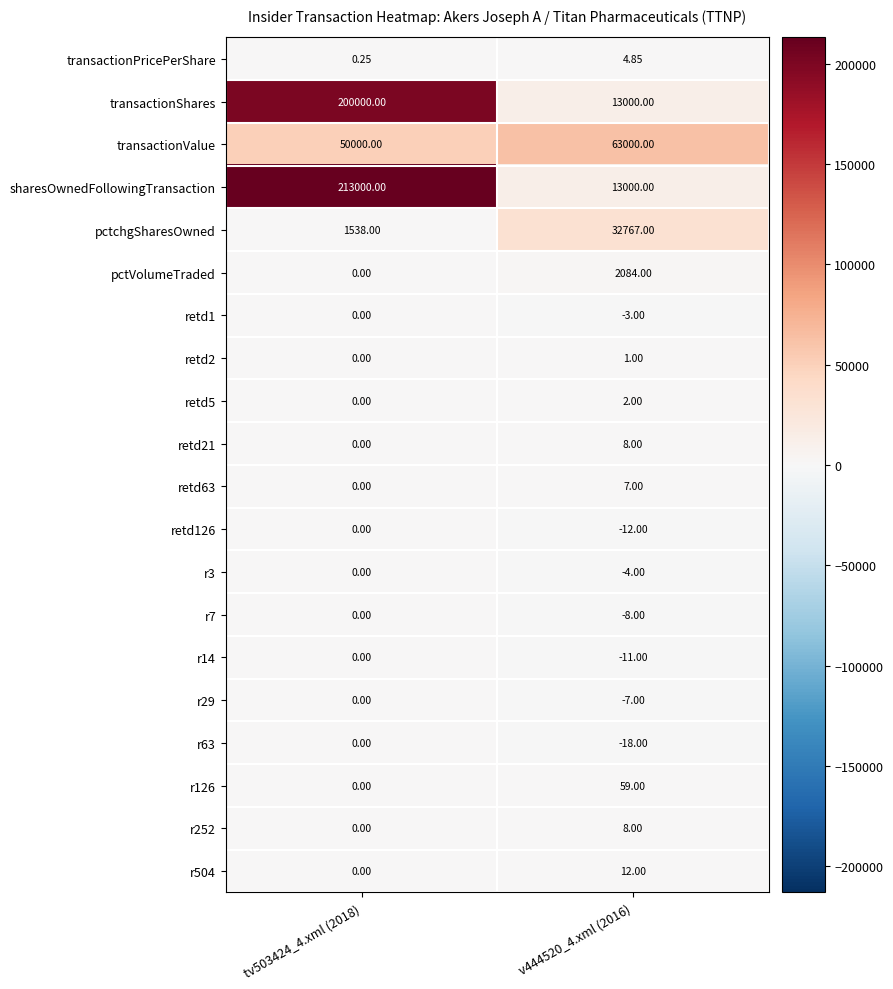

Is the value of retd5 at v444520_4.xml (2016) greater than the value of retd2 at v444520_4.xml (2016)?

Yes